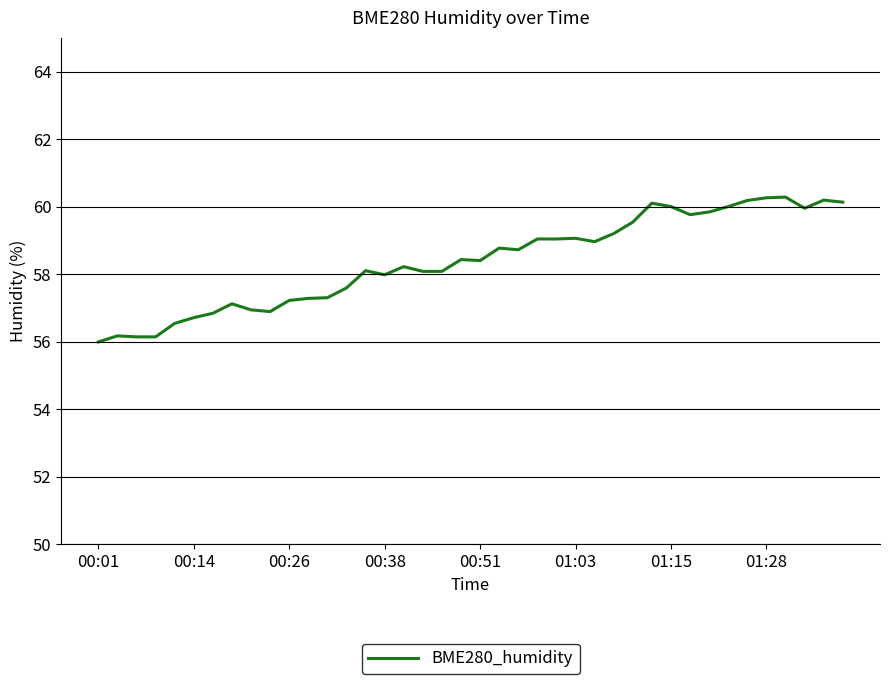

What is the smallest value displayed?

56.0